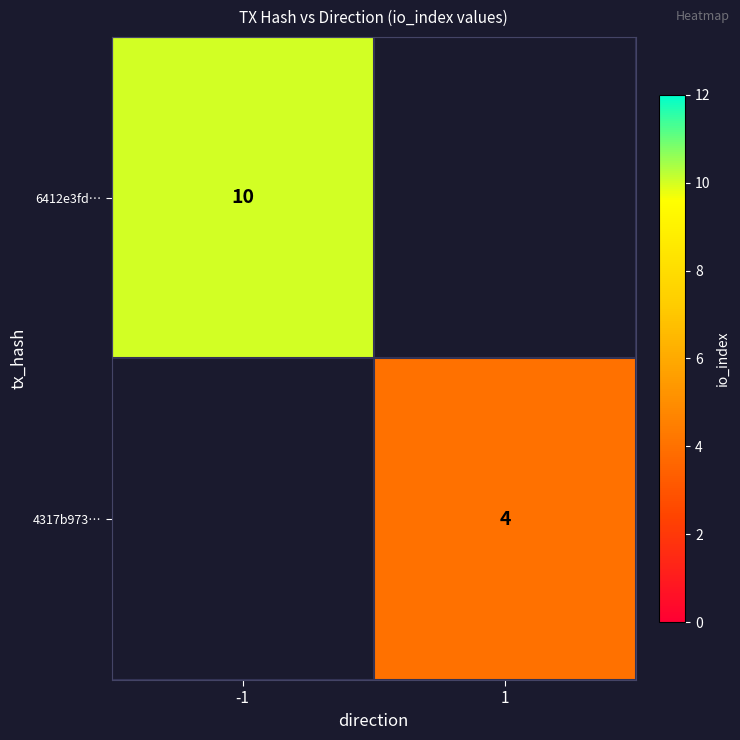

The value of 4317b973… at 1 is 2. True or false?

False